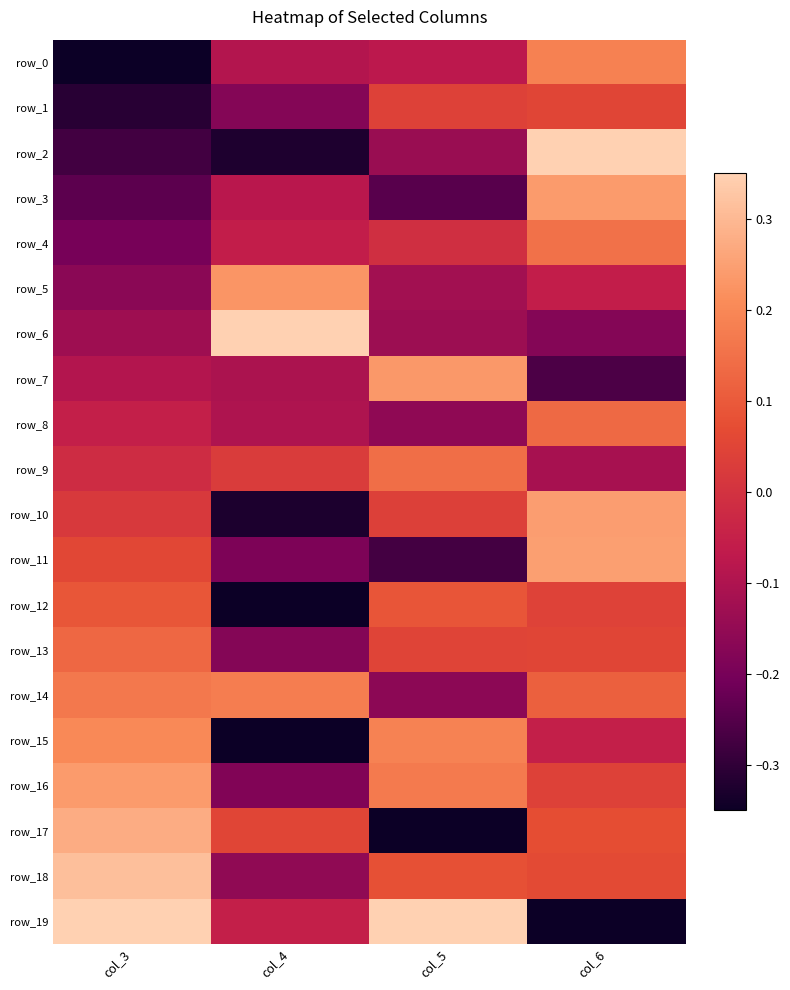

True or false: row_16 has a value of 0.1 at col_6.

False